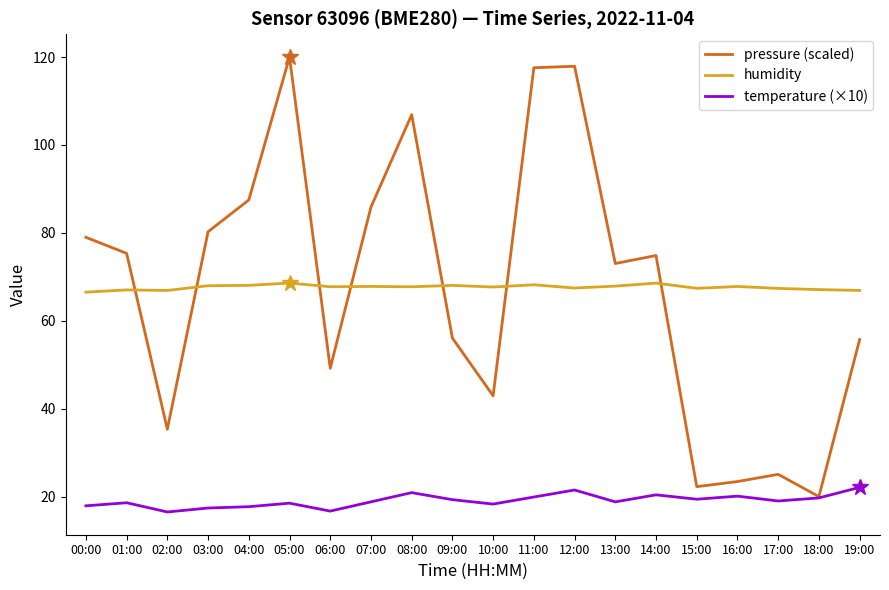

What position from the right is 09:00?

11